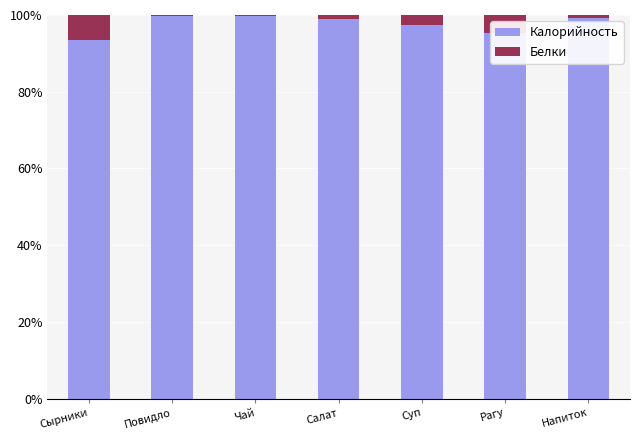

The value of Калорийность at Рагу is 95.3. True or false?

True